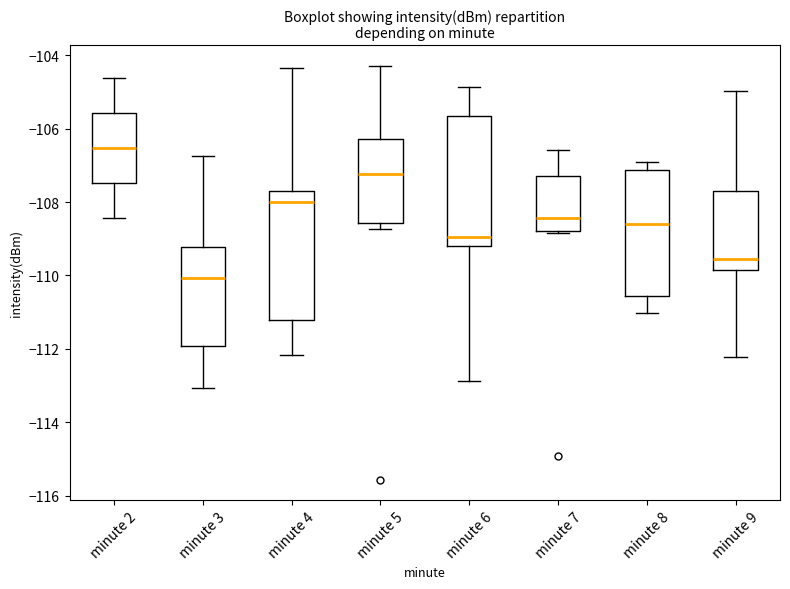

Reading left to right, read every box against the y-axis: the position of its median line, the range the box covers, and the ends of its whiskers. The values are not printed on the chart, so give them approximately, as read against the axis.

minute 2: median -106.6, box -107.4 to -105.6, whiskers -108.4 to -104.6
minute 3: median -110.0, box -112.0 to -109.2, whiskers -113.0 to -106.8
minute 4: median -108.0, box -111.2 to -107.8, whiskers -112.2 to -104.4
minute 5: median -107.2, box -108.6 to -106.2, whiskers -108.8 to -104.2
minute 6: median -109.0, box -109.2 to -105.6, whiskers -112.8 to -104.8
minute 7: median -108.4, box -108.8 to -107.2, whiskers -108.8 (just below the box's lower edge) to -106.6
minute 8: median -108.6, box -110.6 to -107.2, whiskers -111.0 to -107.0
minute 9: median -109.6, box -109.8 to -107.8, whiskers -112.2 to -105.0